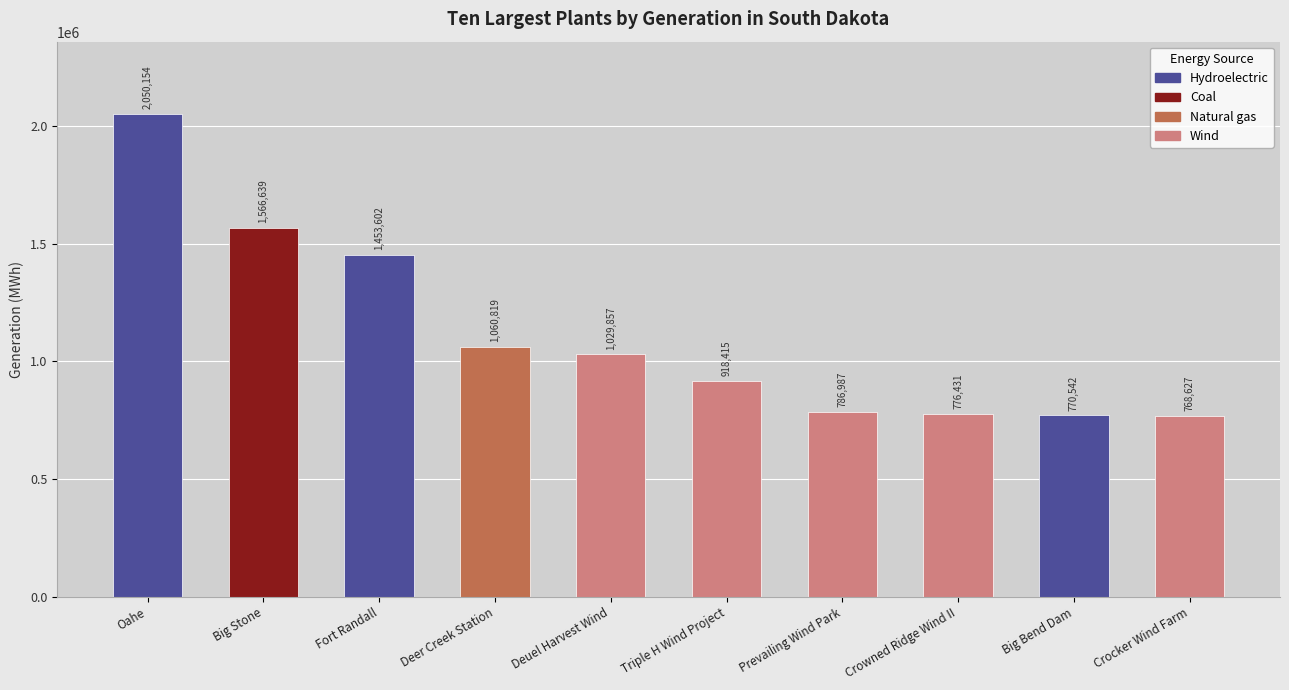

What is the difference between the values at Big Stone and Prevailing Wind Park?

779652